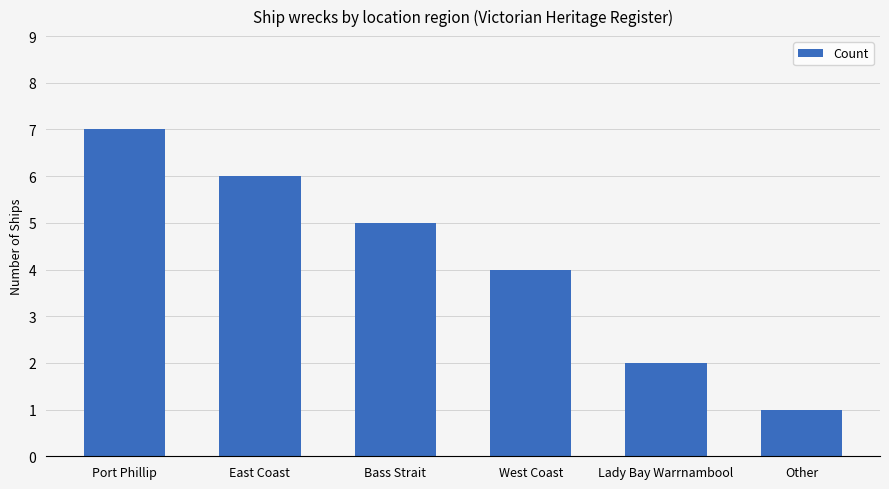

What is the approximate value at Lady Bay Warrnambool?

2